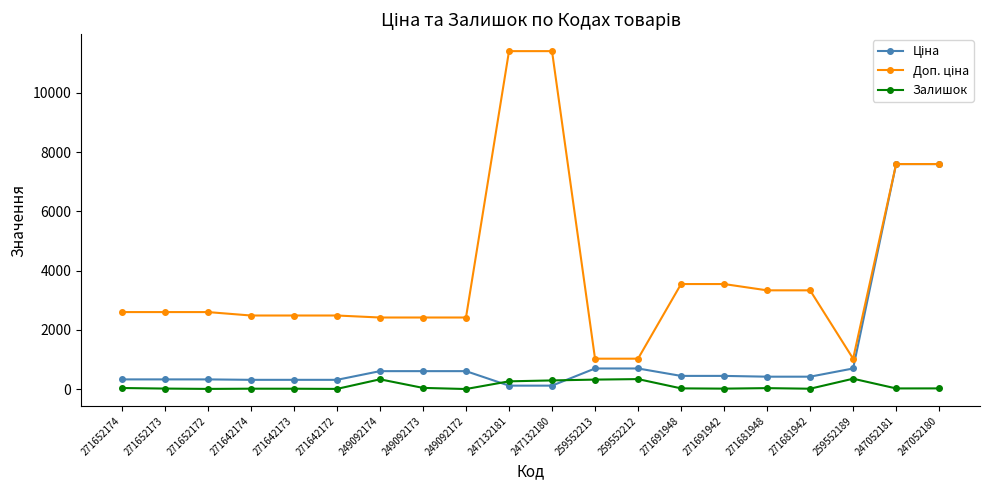

At how many categories does at least one series exceed 5900?

4